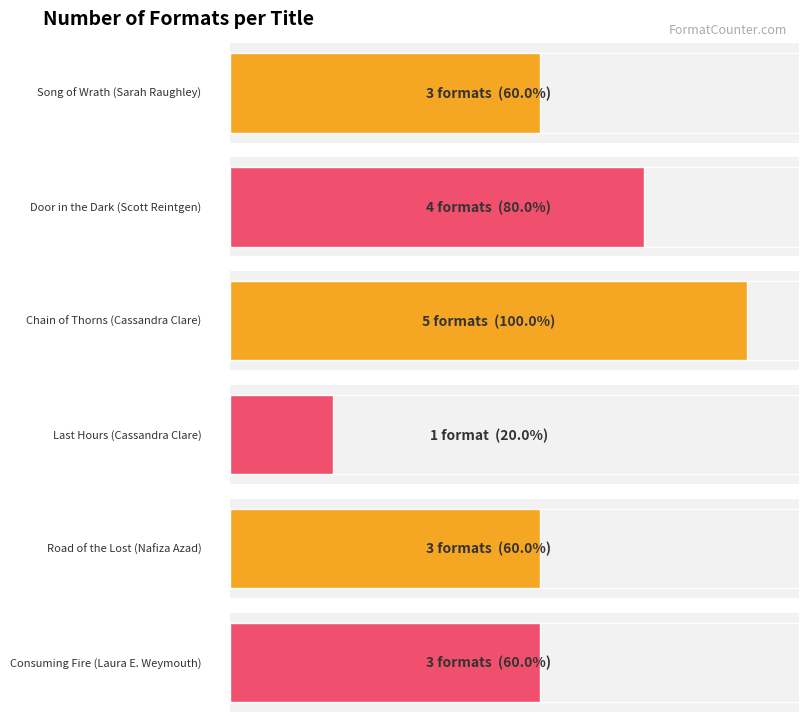

Which has a higher value, Road of the Lost
(Nafiza Azad) or Song of Wrath
(Sarah Raughley)?

Road of the Lost
(Nafiza Azad)